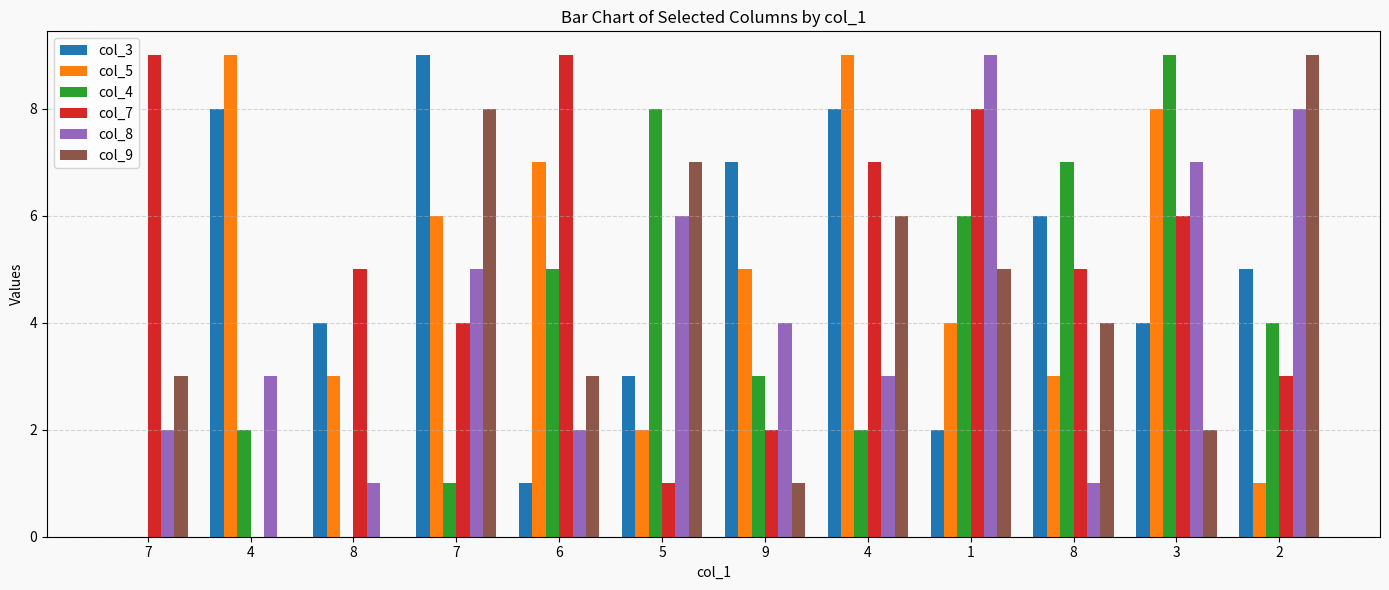

How many data points does each series have?

12